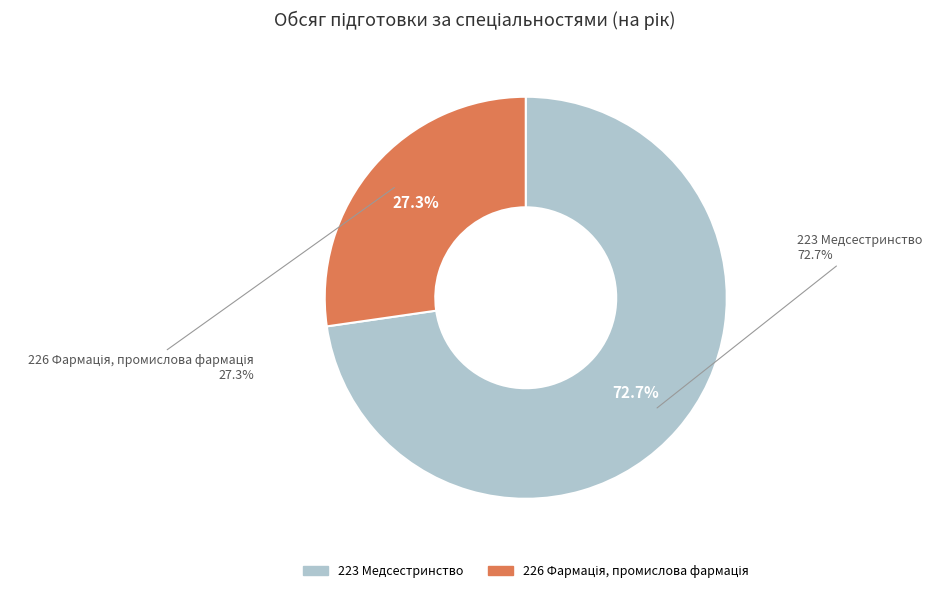

Rank the categories by value from lowest to highest.

226 Фармація, промислова фармація, 223 Медсестринство